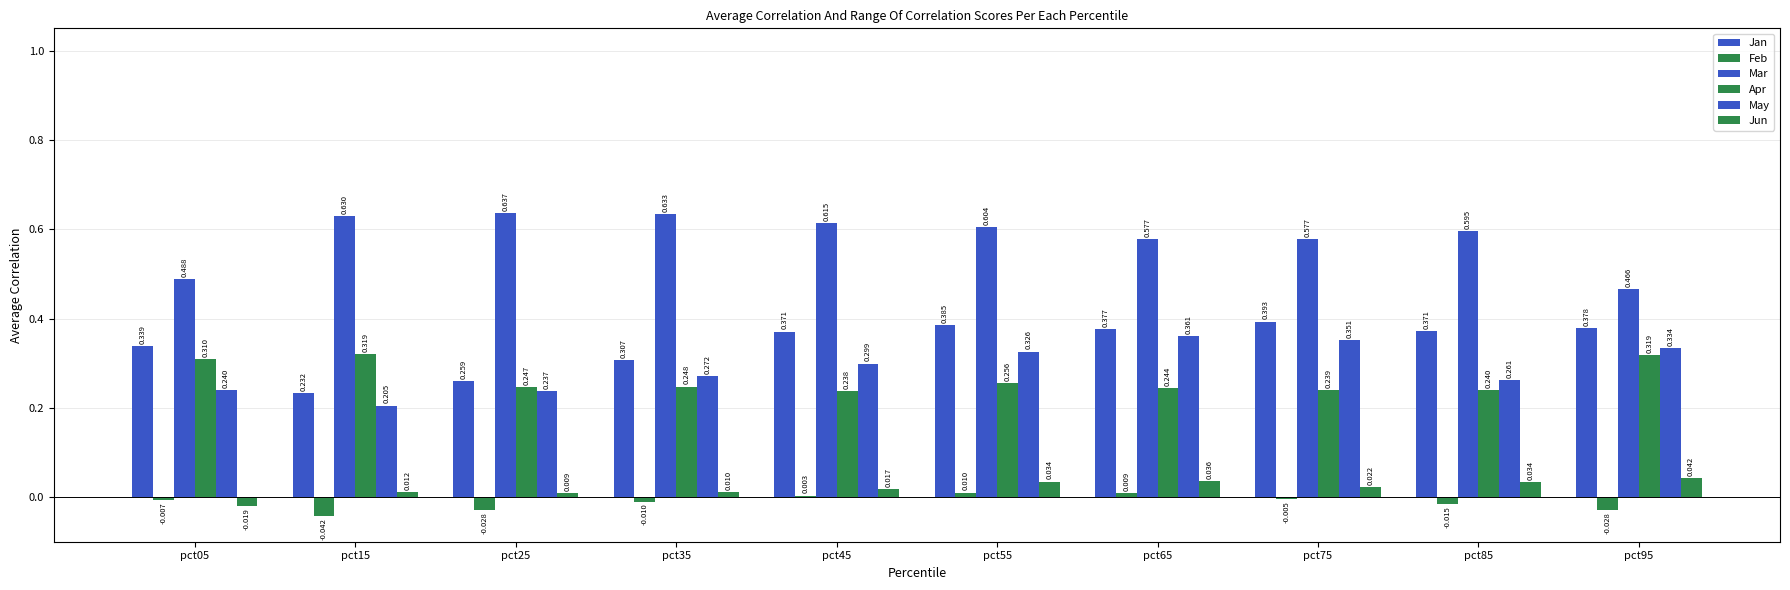

Count the number of data series in this chart.

6